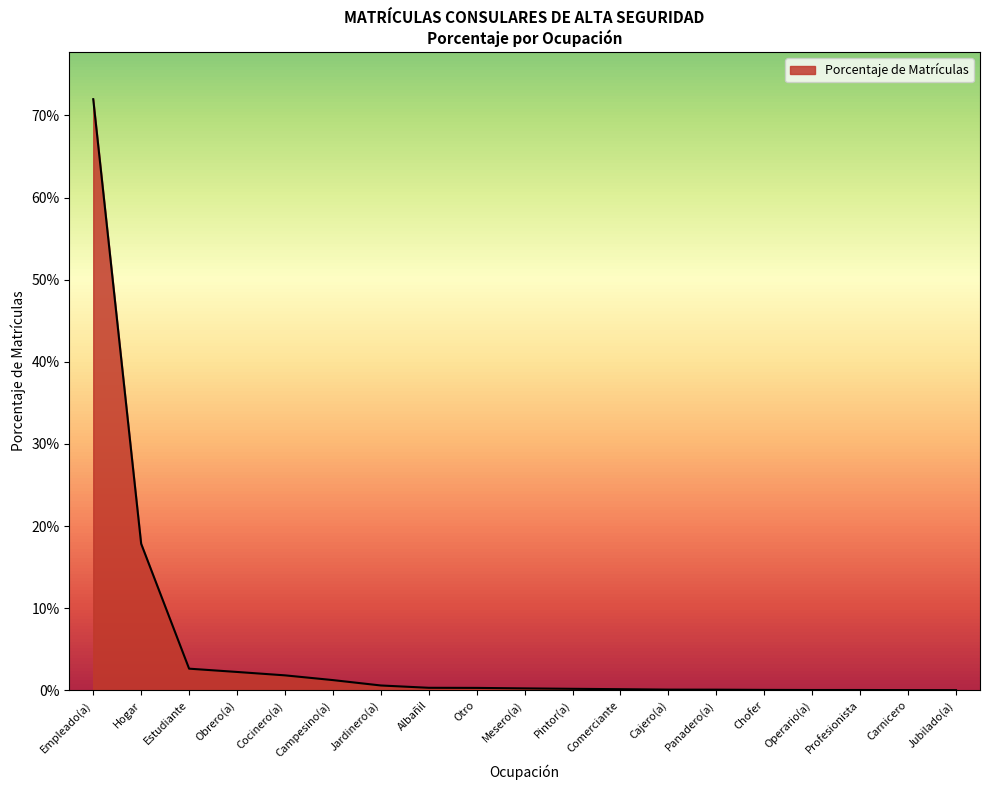

Rank the categories by value from highest to lowest.

Empleado(a), Hogar, Estudiante, Obrero(a), Cocinero(a), Campesino(a), Jardinero(a), Albañil, Otro, Mesero(a), Pintor(a), Comerciante, Cajero(a), Panadero(a), Chofer, Operario(a), Profesionista, Carnicero, Jubilado(a)